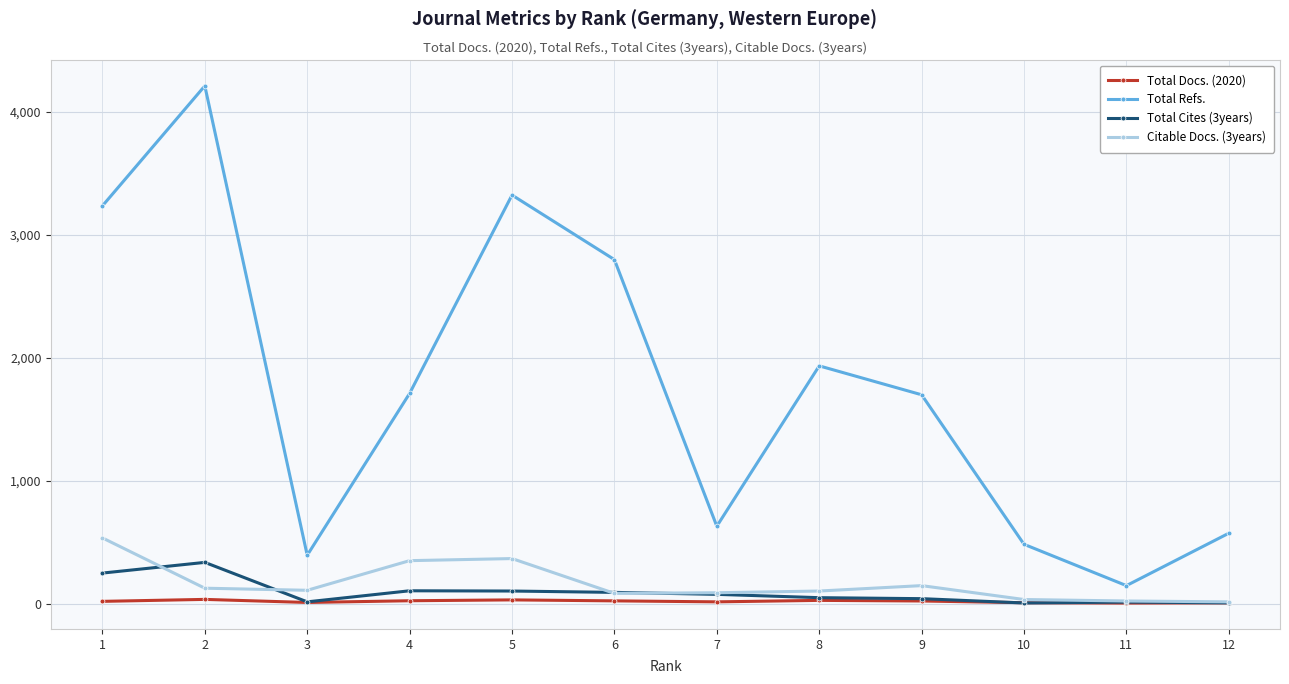

How many categories are shown in the chart?

12